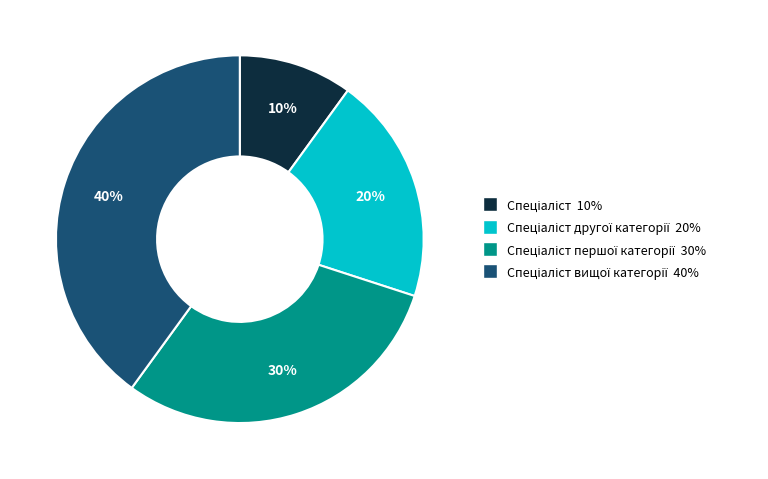

Does any single category account for the majority?

No